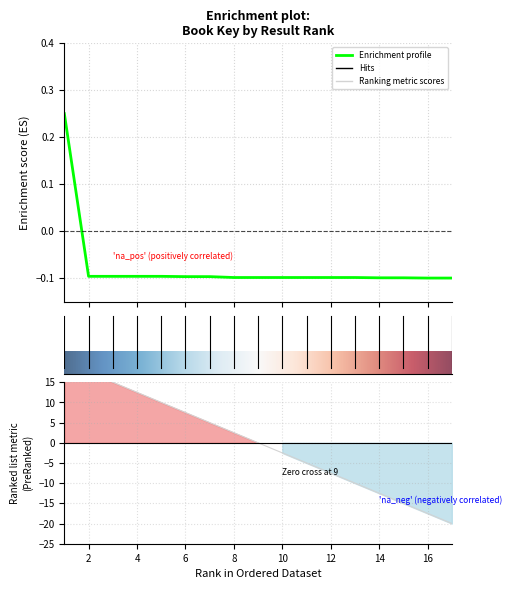

What value does the data have at 2?

-0.1